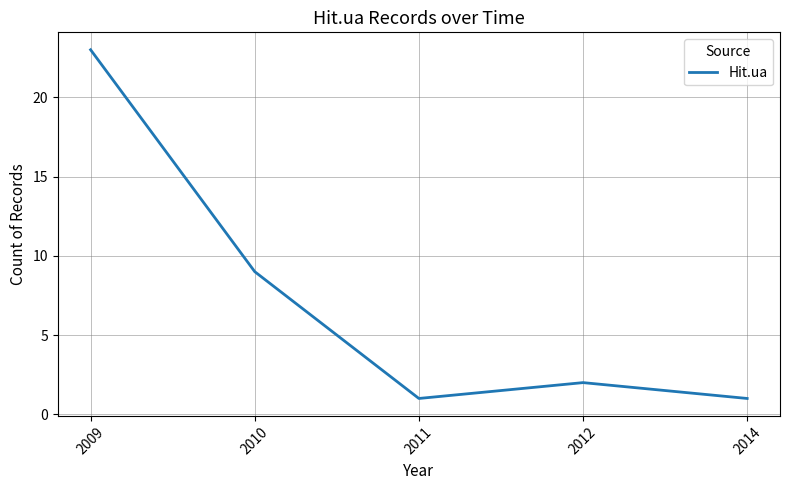

Which label corresponds to the largest value in the chart?

2009